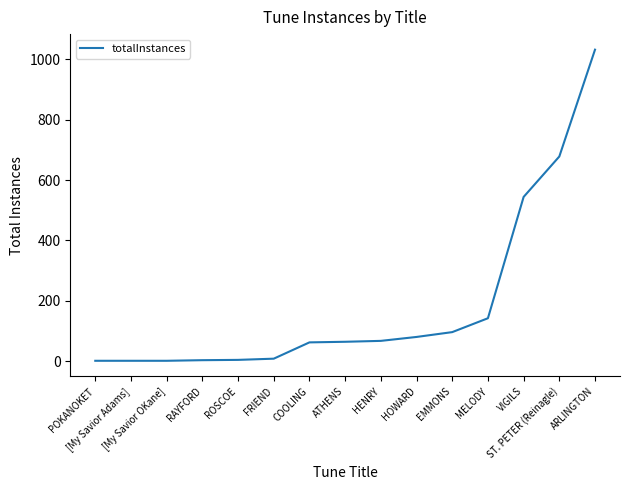

Does the chart display data point markers on the line(s)?

No